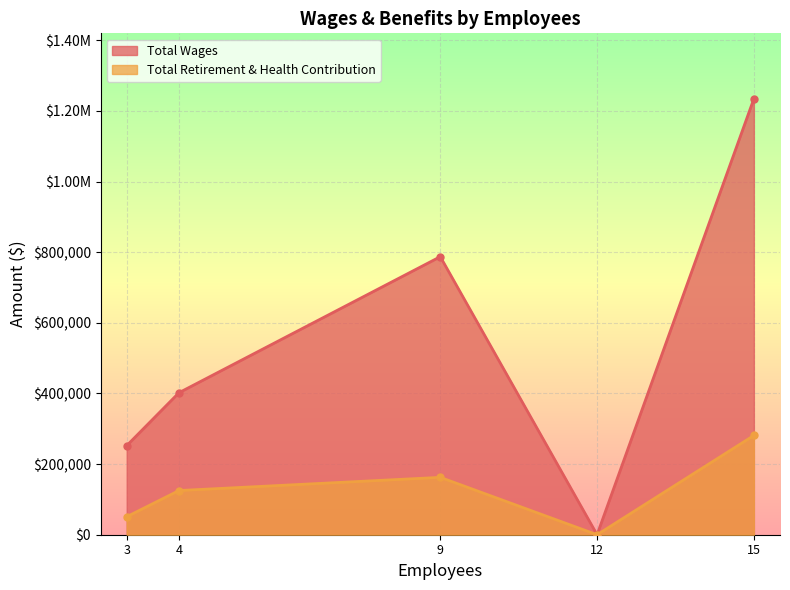

What are all the series names shown in the legend?

Total Wages, Total Retirement & Health Contribution